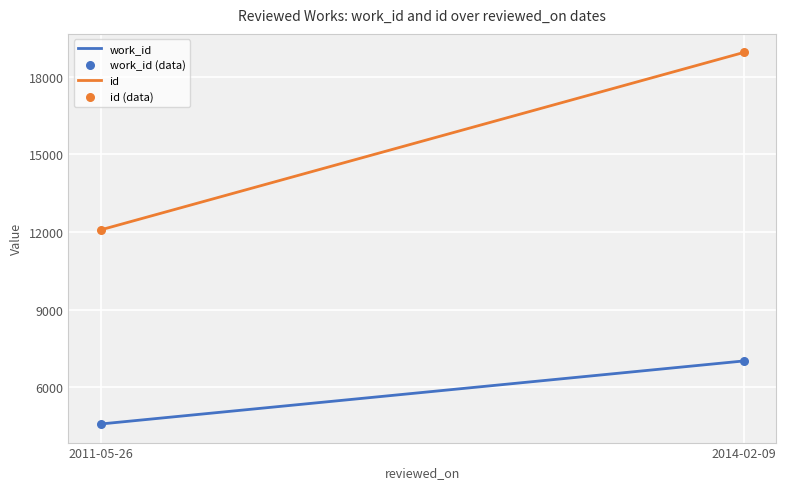

What is the difference between the maximum and minimum values in the id series?

6853.0